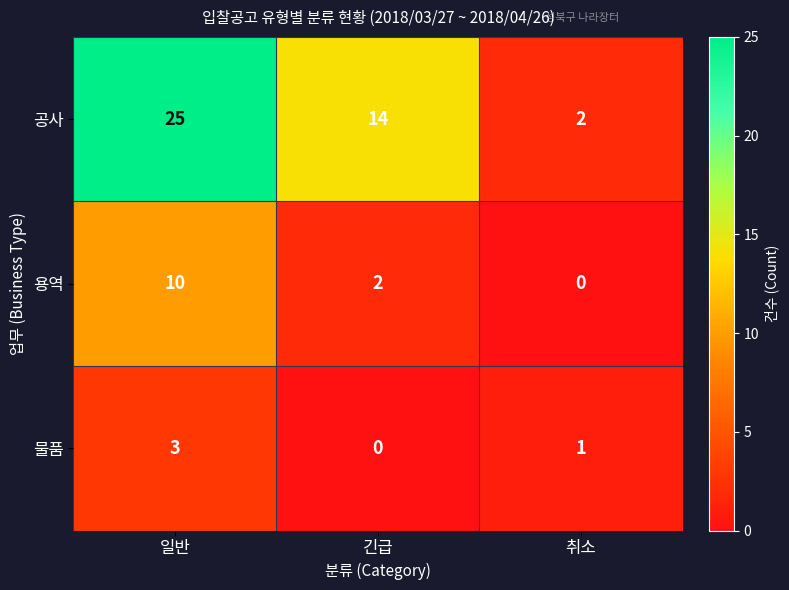

Rank the series by their maximum value, from highest to lowest.

공사, 용역, 물품